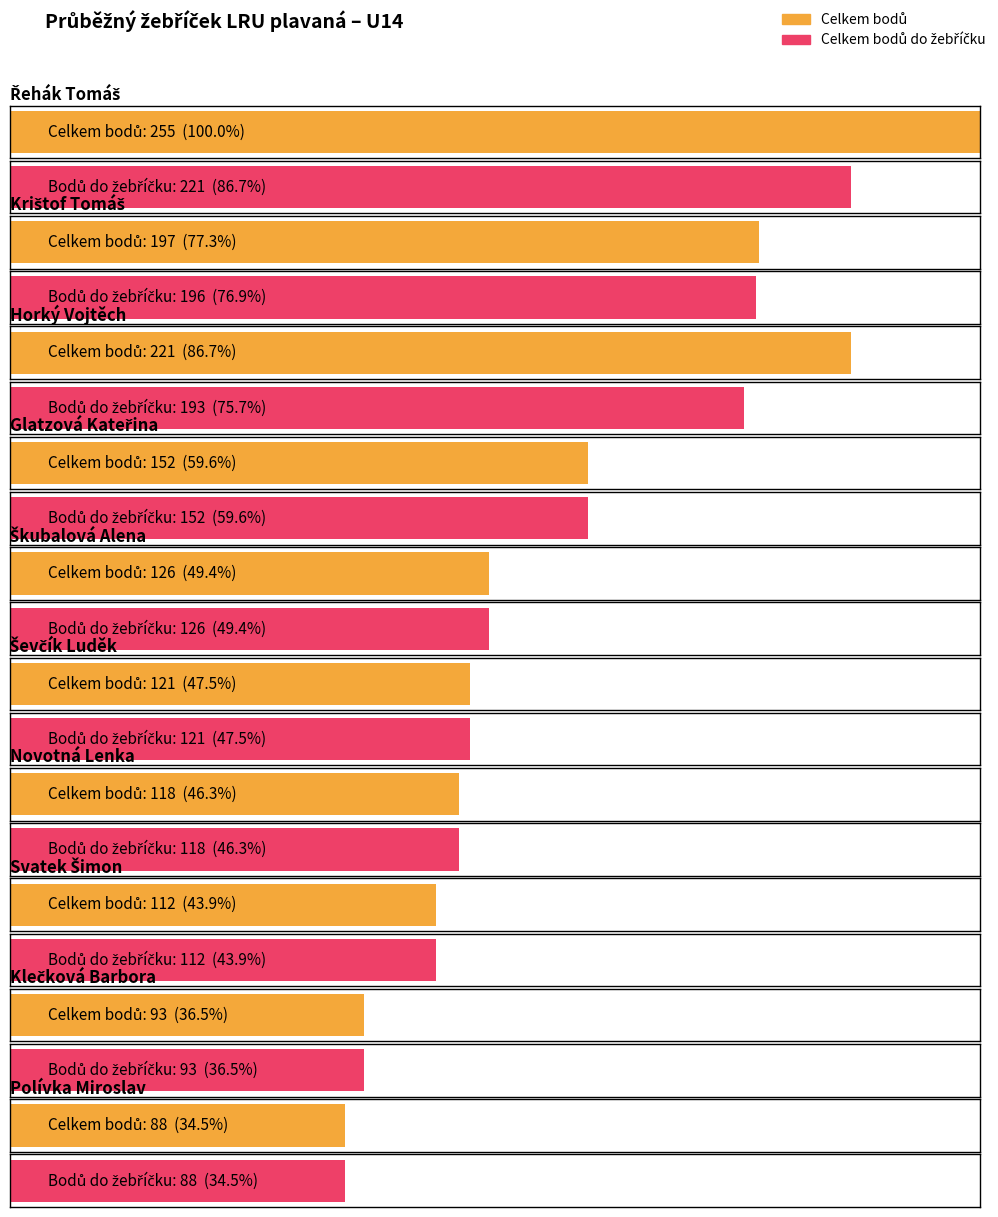

Which series has the largest total across all categories?

Celkem bodů